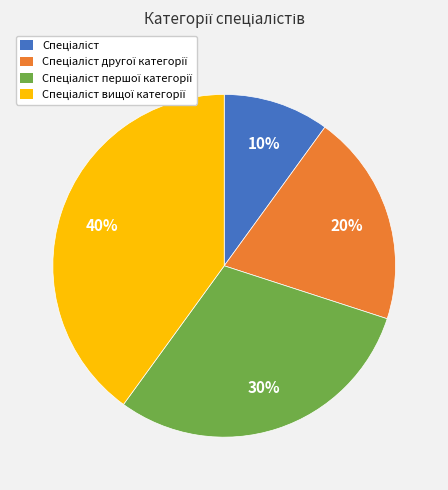

To the nearest percent, what is the difference between the largest and smallest slice percentages?

30%